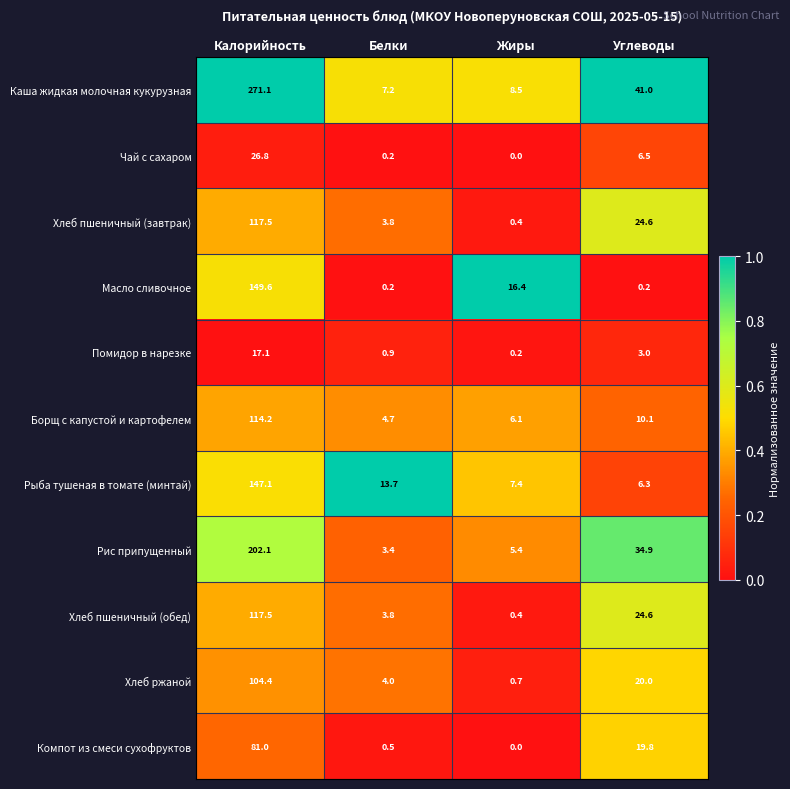

At which category does the chart reach its minimum across all series?

Жиры